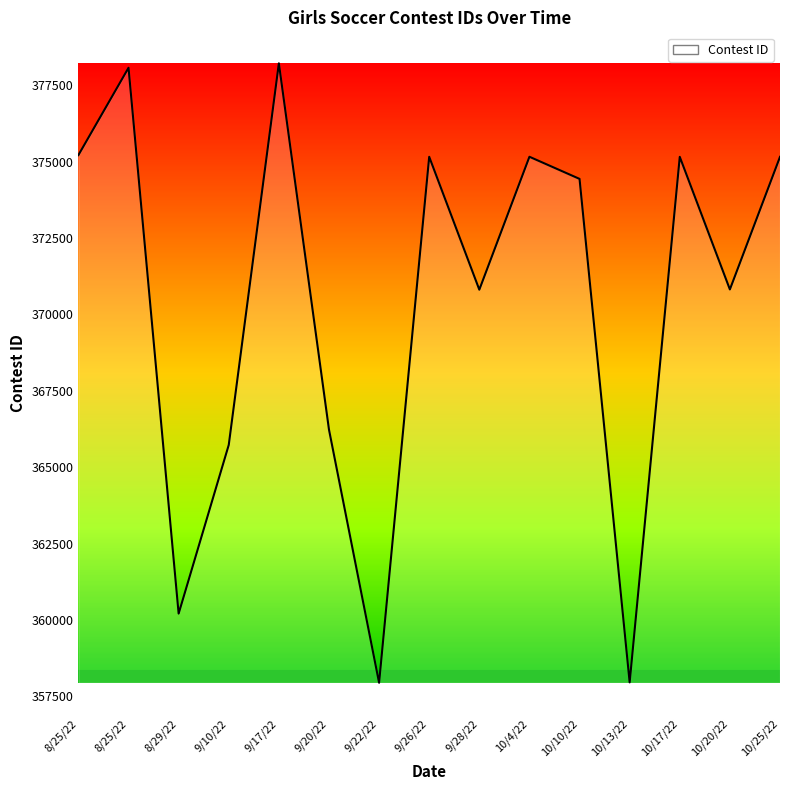

Which label corresponds to the smallest value in the chart?

9/22/22